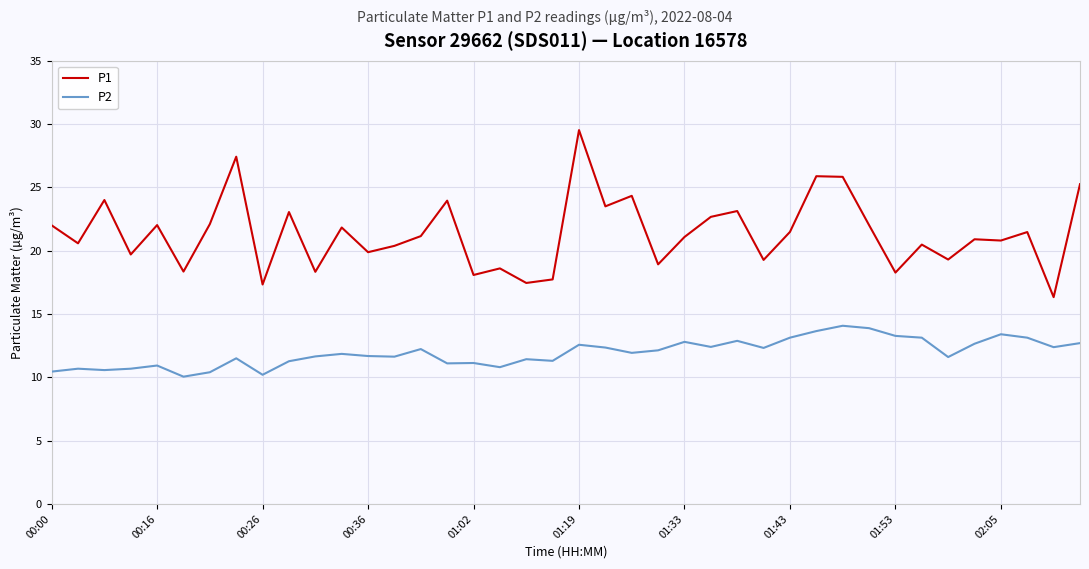

Does the chart display data point markers on the line(s)?

No